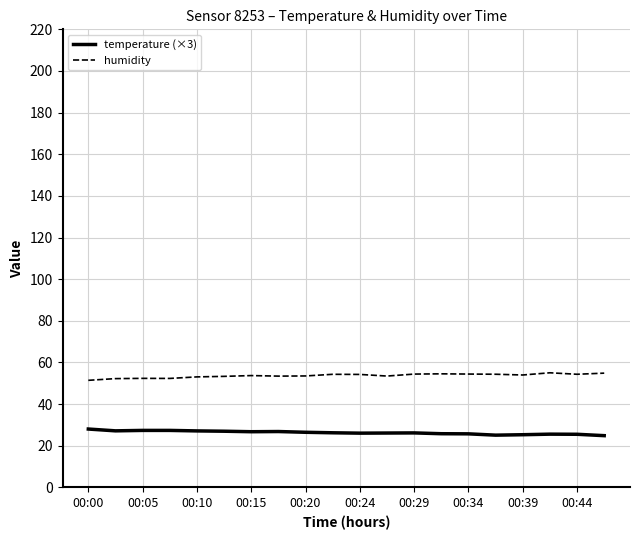

True or false: temperature (×3) and humidity cross at least once.

False